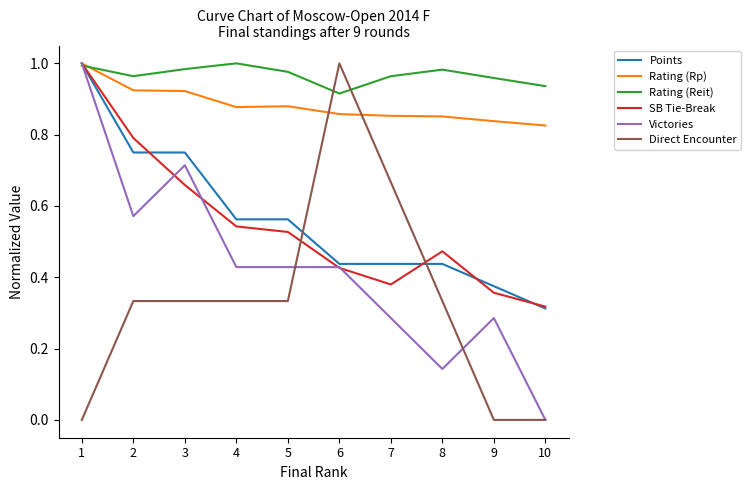

Is it true that Victories equals 0.2 at 8?

False